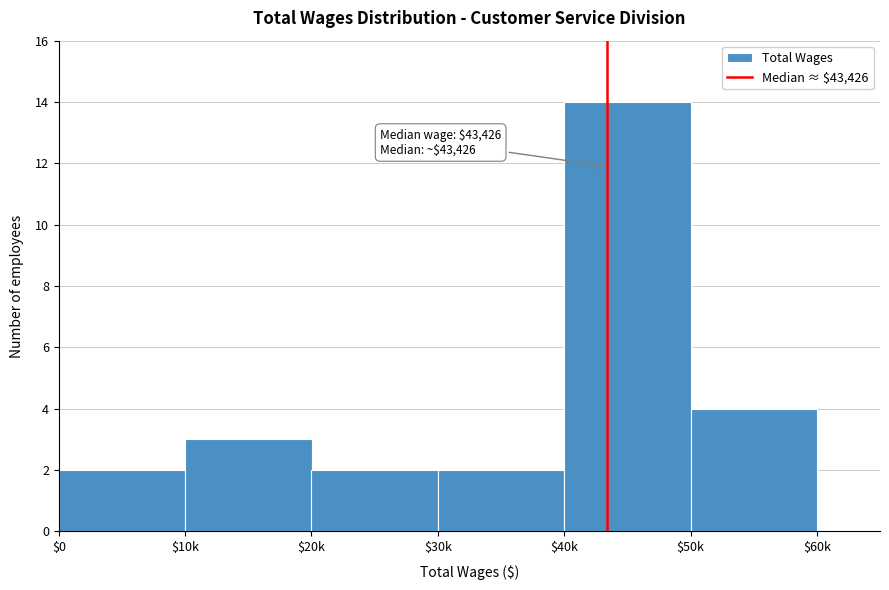

Reading left to right, extract all data points from this chart.

2	3	2	2	14	4